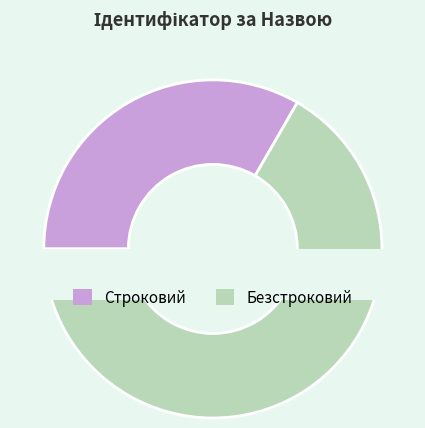

To the nearest percent, what is the difference between the Строковий and Безстроковий slice percentages?

33%